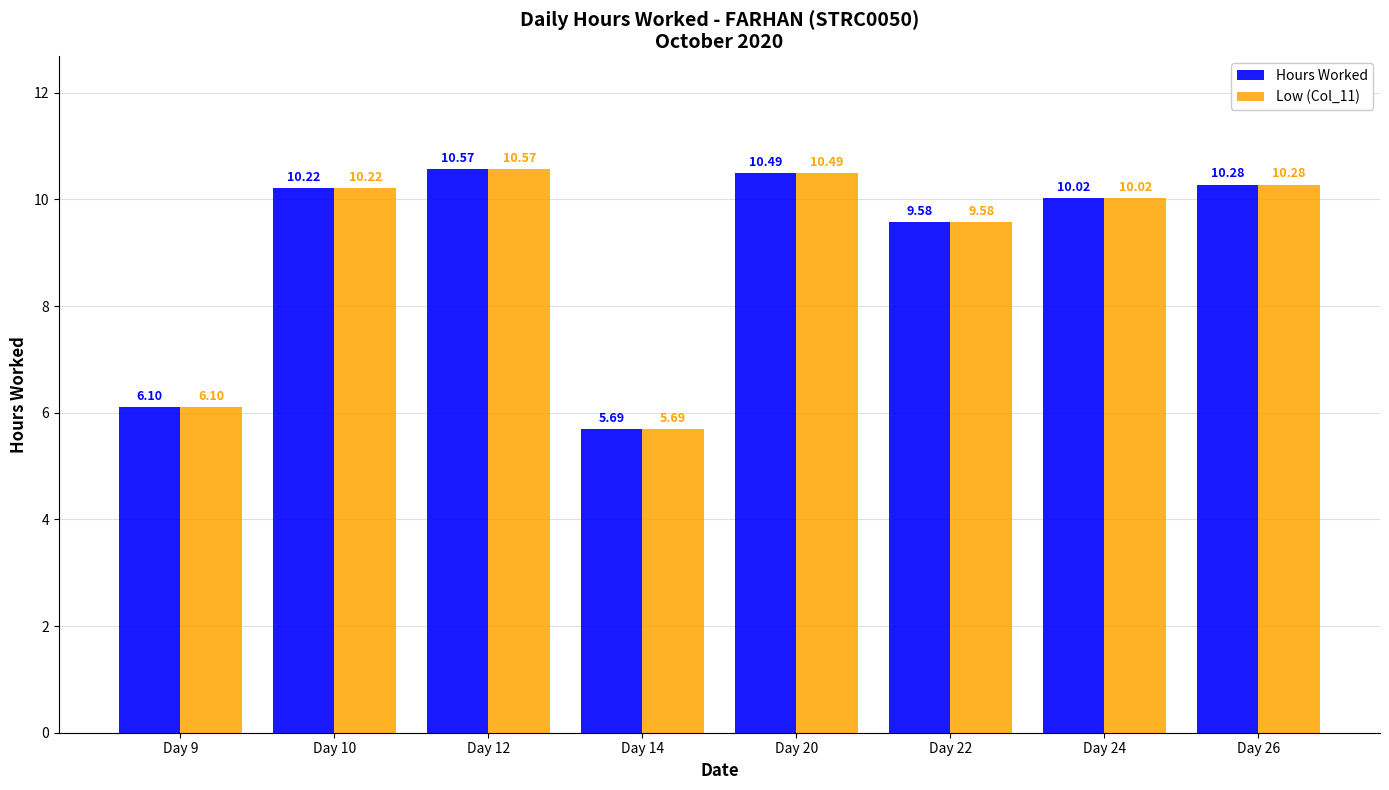

What is the difference between the maximum and minimum values in the Hours Worked series?

4.9